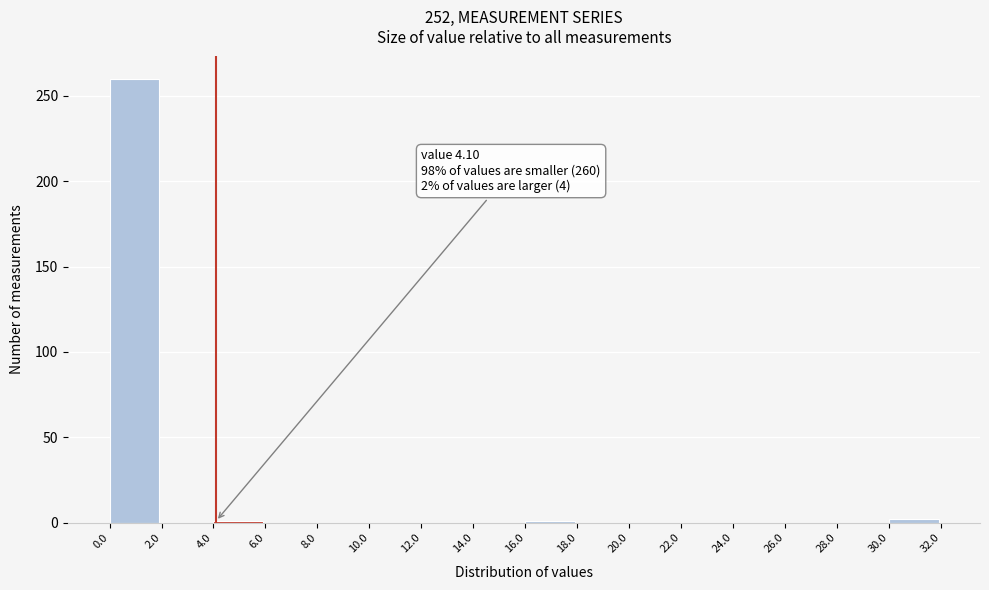

Which range on the x-axis has the tallest bar?

0.0 to 2.0